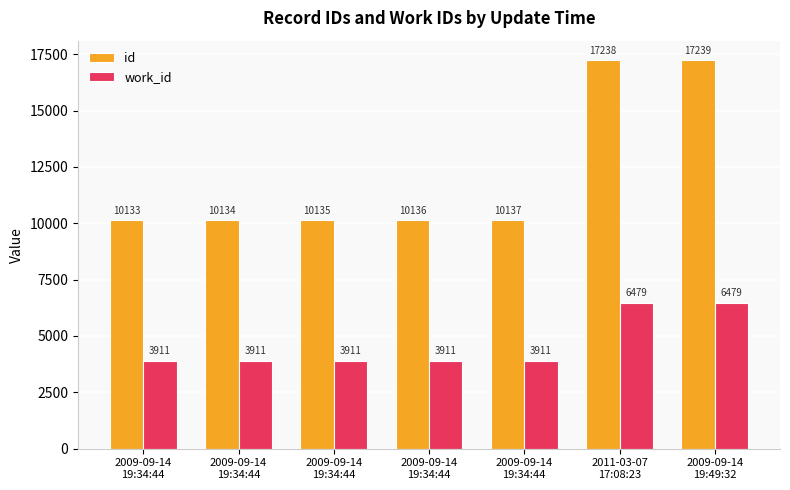

At which label is id closest to 13686?

2009-09-14
19:34:44